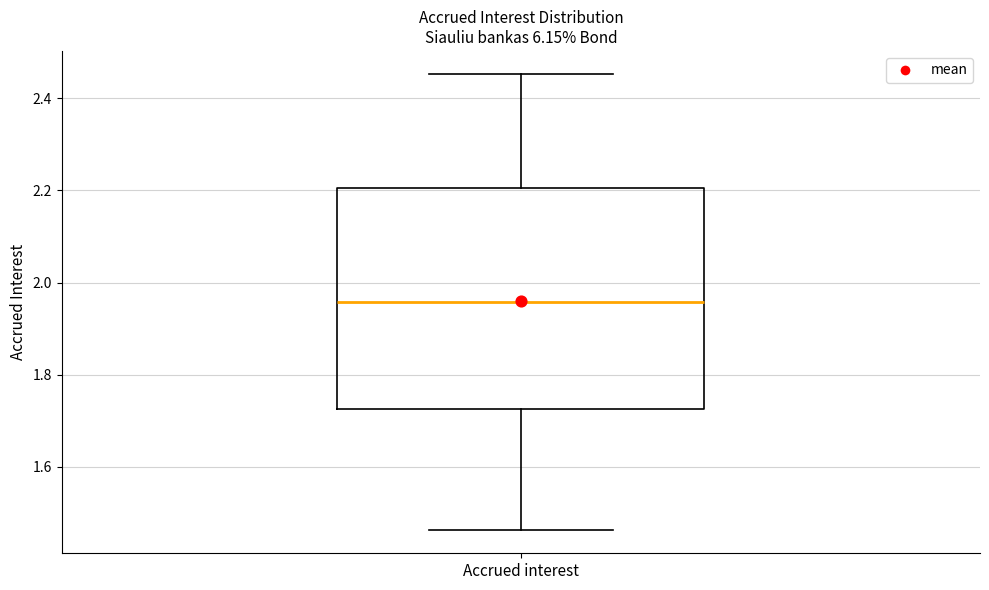

Read this box plot against the y-axis: the position of the median line, the range covered by the box, and the ends of both whiskers. The values are not printed on the chart, so give them approximately, as read against the axis.

median 1.96, box 1.72 to 2.20, whiskers 1.46 to 2.46